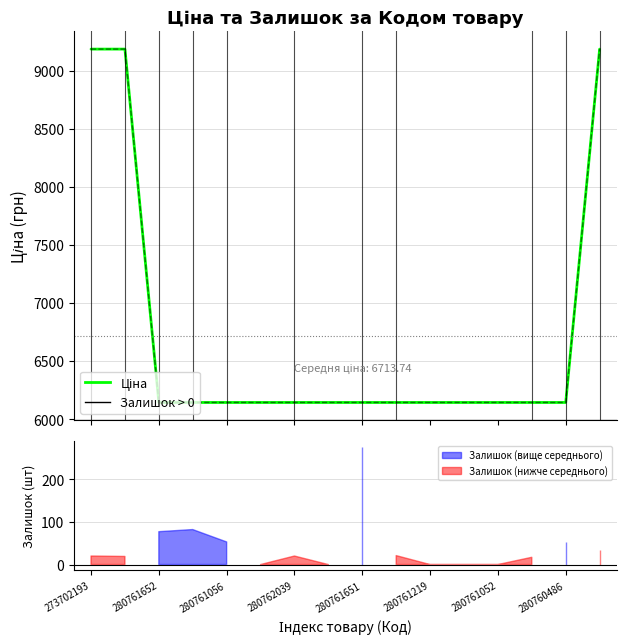

What is the sum of all Ціна values?

107419.8